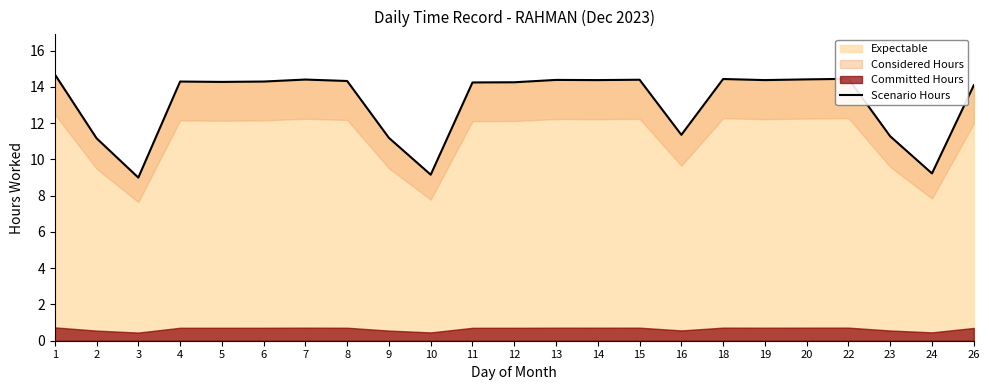

Rank the categories by value from highest to lowest.

1, 22, 18, 20, 7, 15, 13, 14, 19, 8, 4, 6, 5, 12, 11, 26, 16, 23, 9, 2, 24, 10, 3